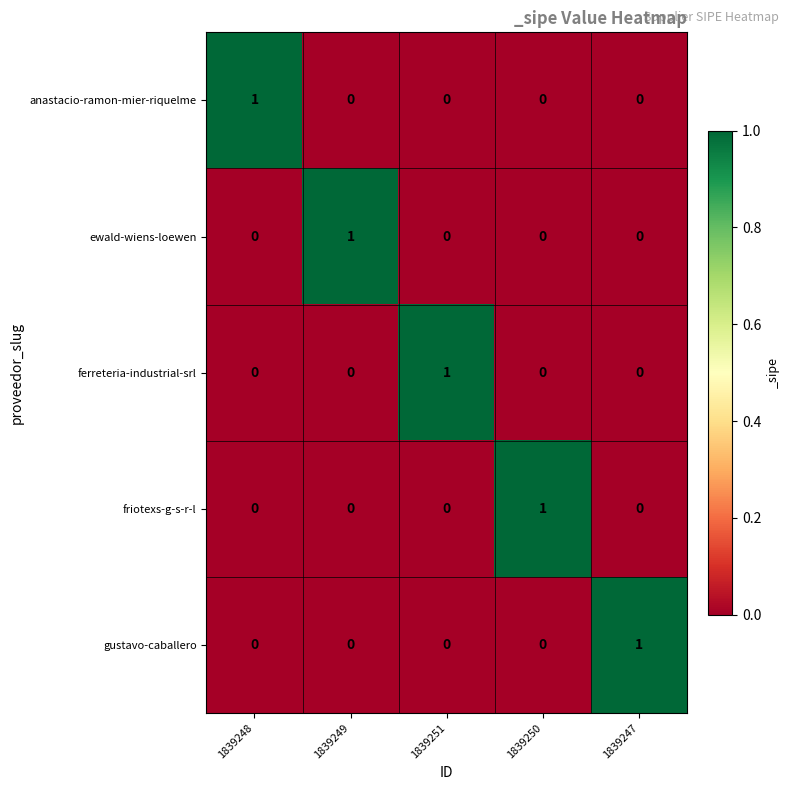

At how many categories does at least one series exceed 0?

5